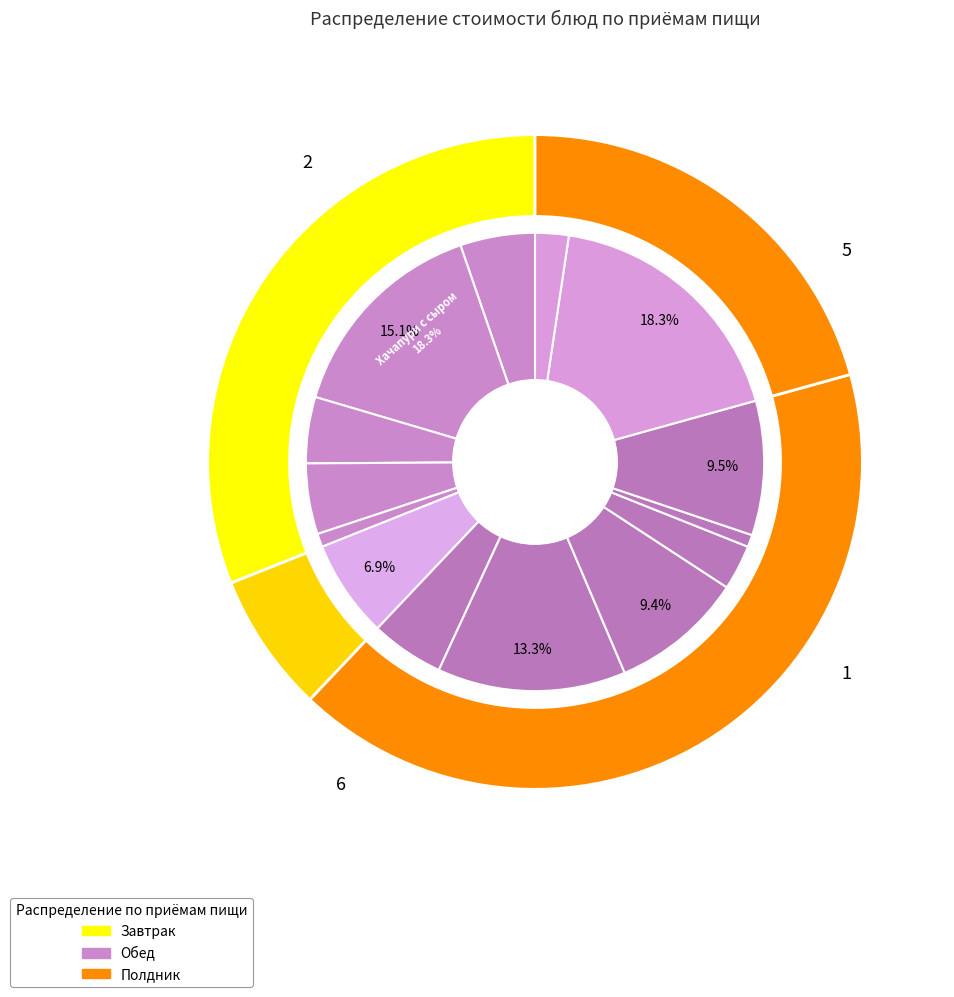

What is the change in value from Хлеб пшеничный to Хачапури с сыром?

+50.4